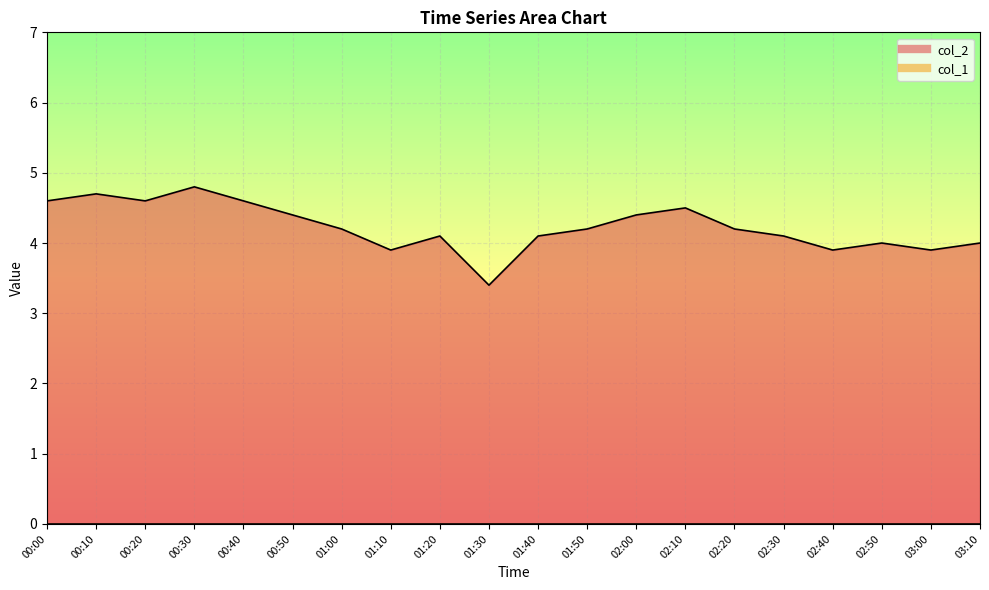

What is the value of the 13th point from the left?

4.4